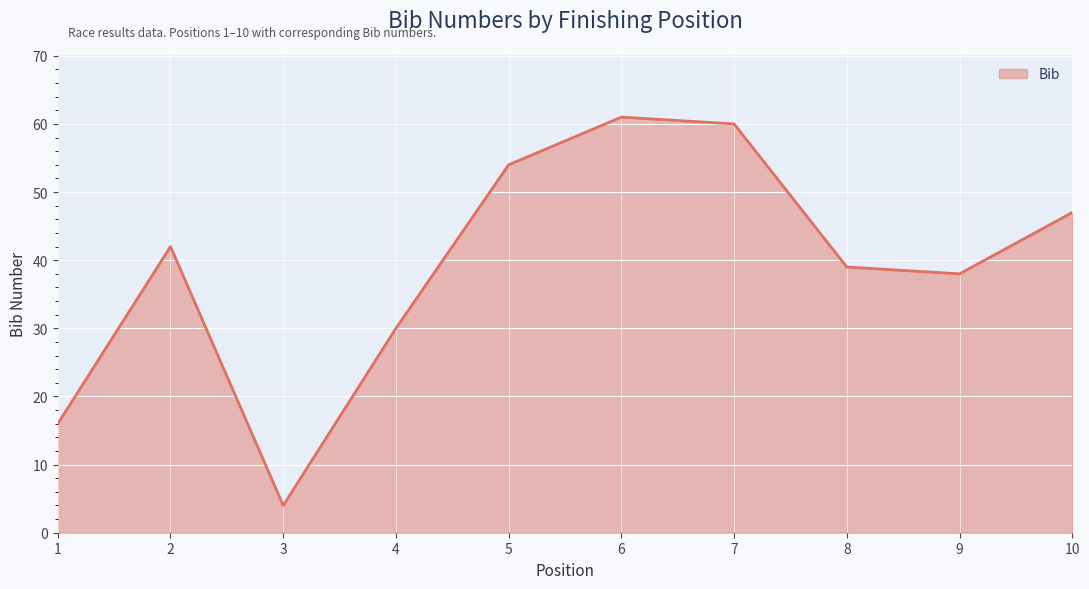

Is it true that the value at 8 is 39?

True